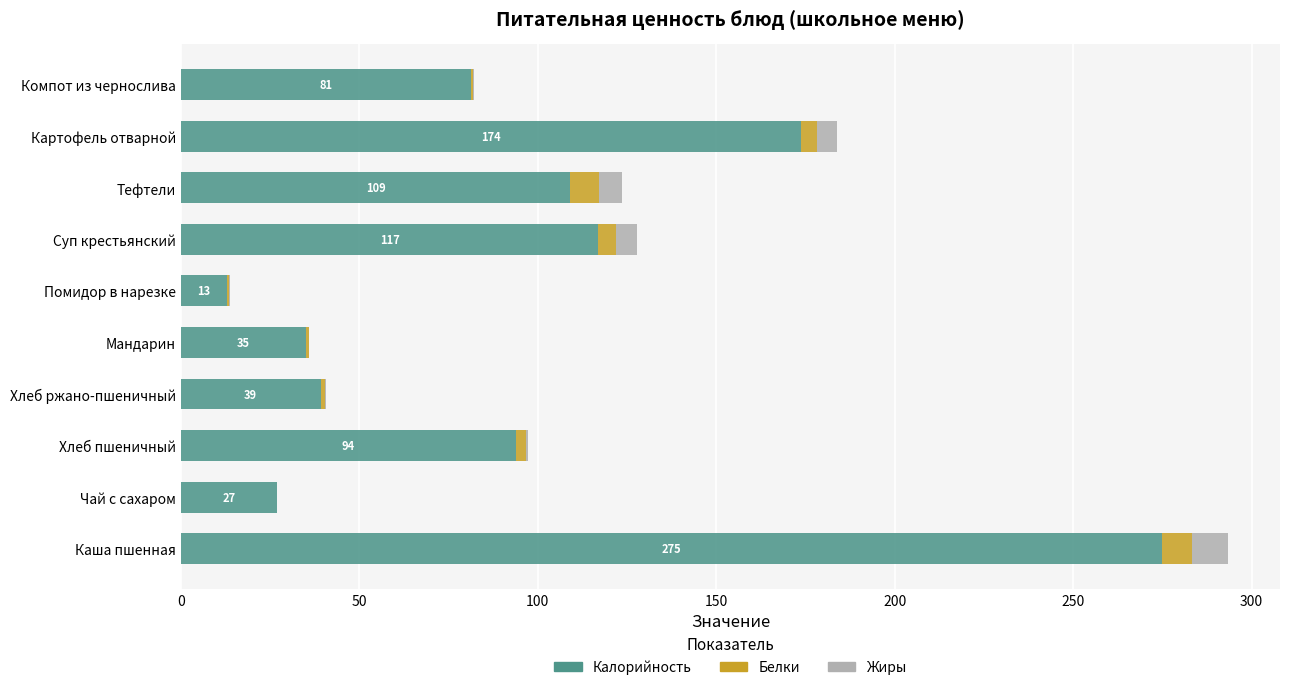

The value of Калорийность at Компот из чернослива is 38.3. True or false?

False